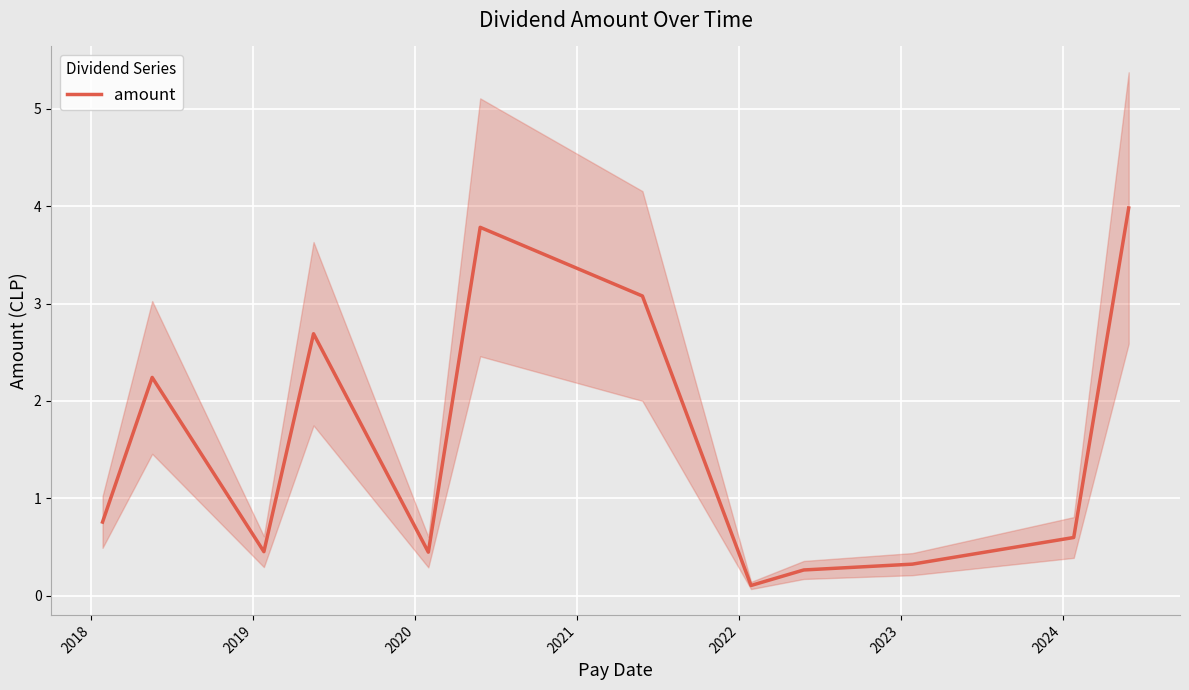

What is the maximum value shown in the chart?

4.0